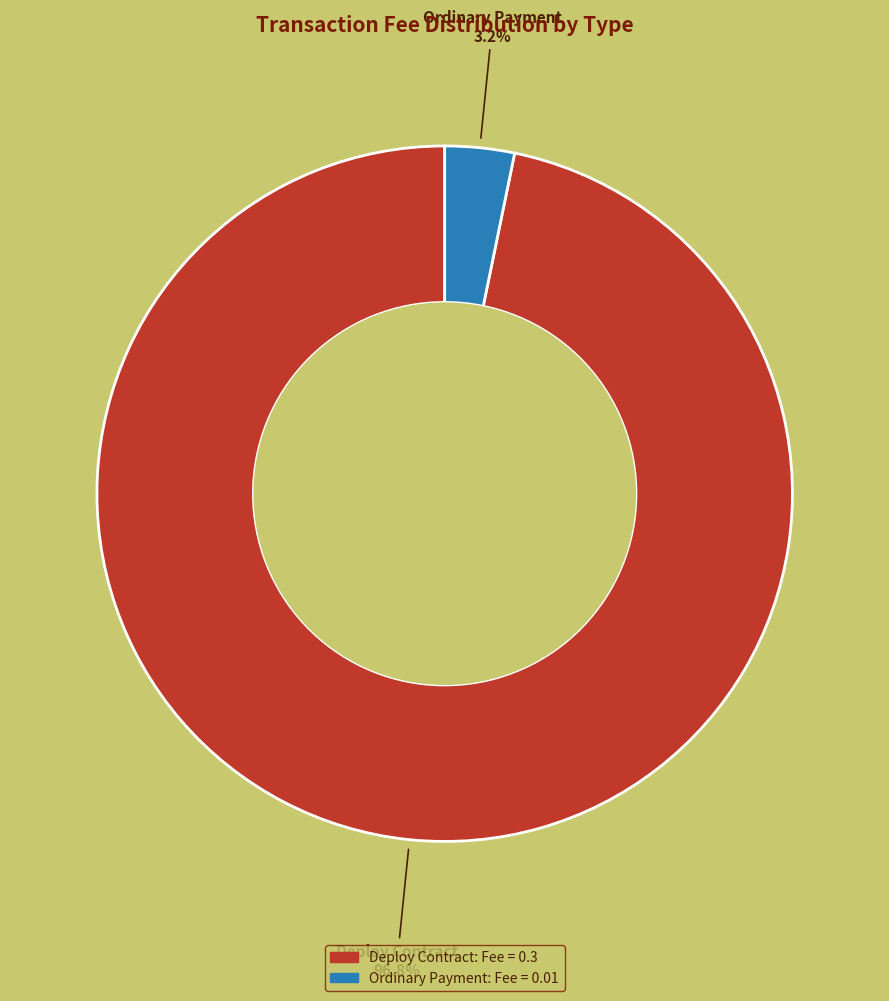

Rank the categories by value from highest to lowest.

Deploy Contract, Ordinary Payment